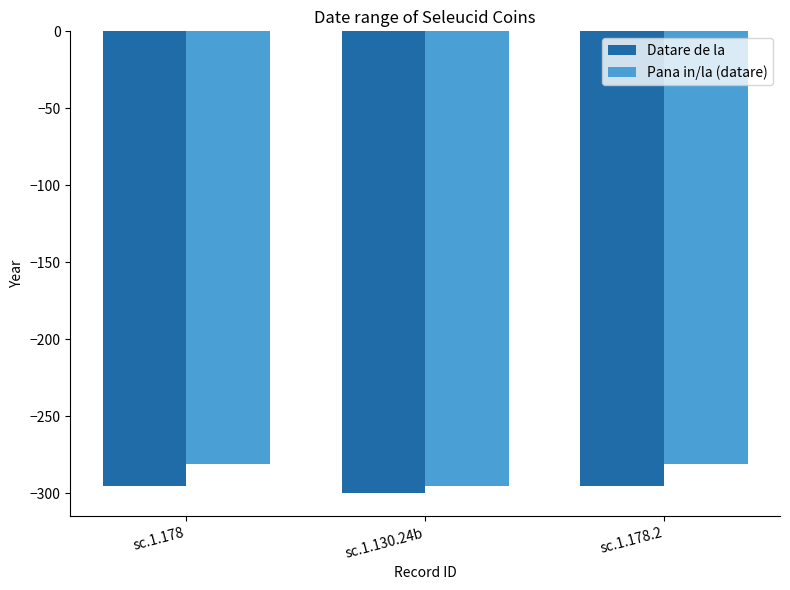

What is the difference between the second highest and minimum values in the Pana in/la (datare) series?

14